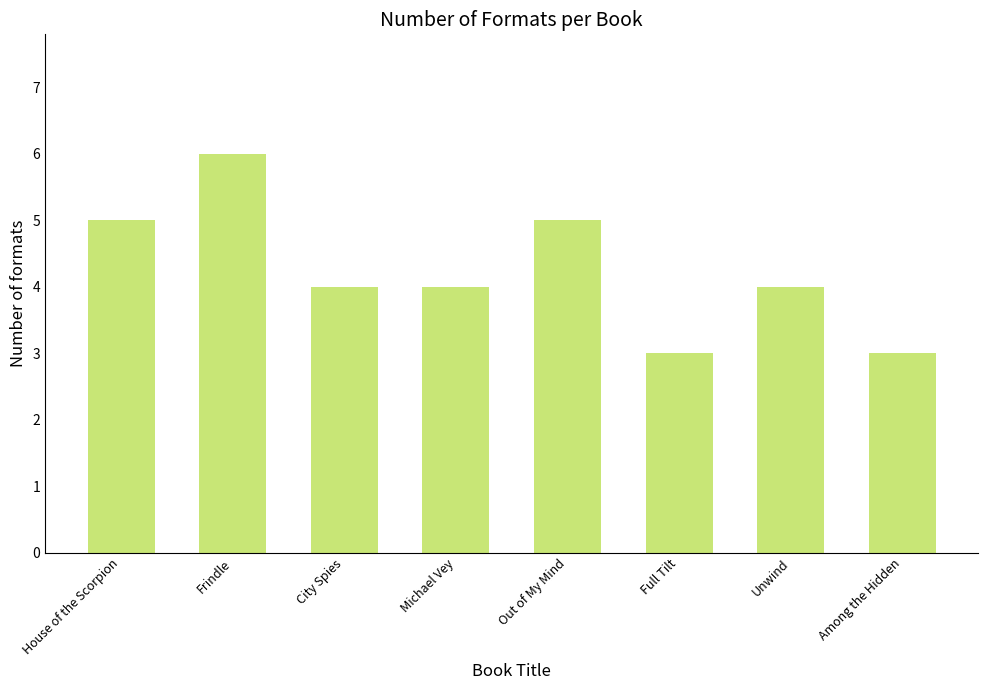

What is the label of the 3rd bar from the left?

City Spies